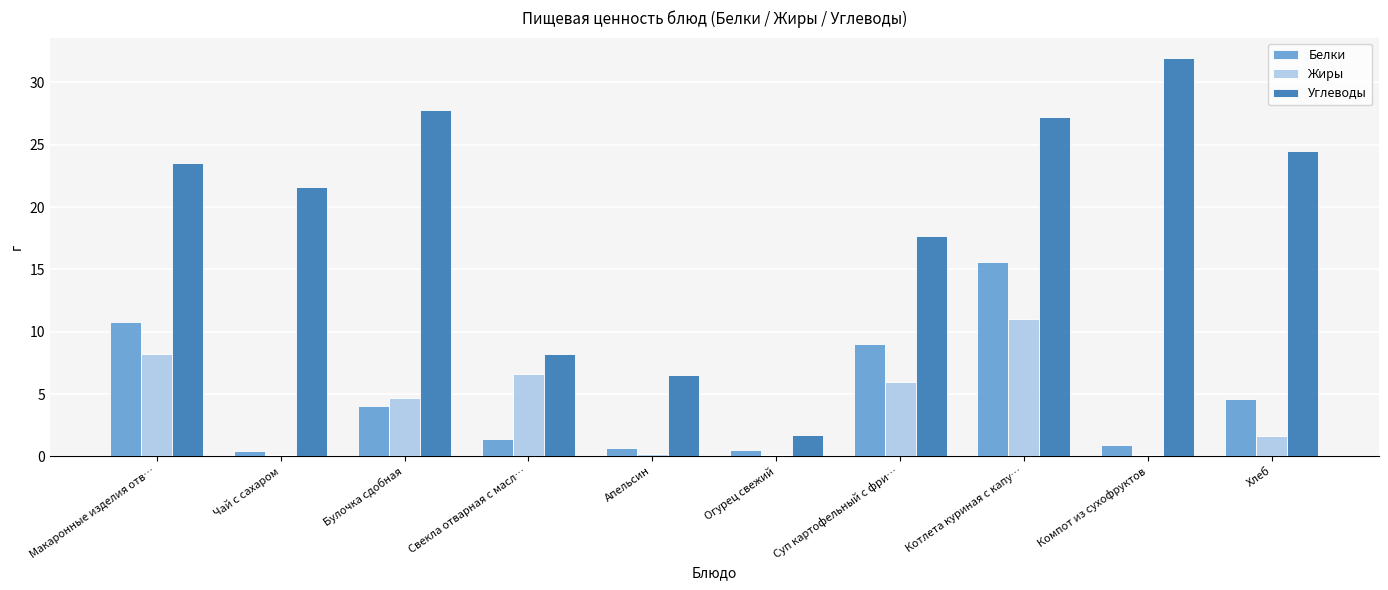

What is the maximum value for Жиры?

11.0